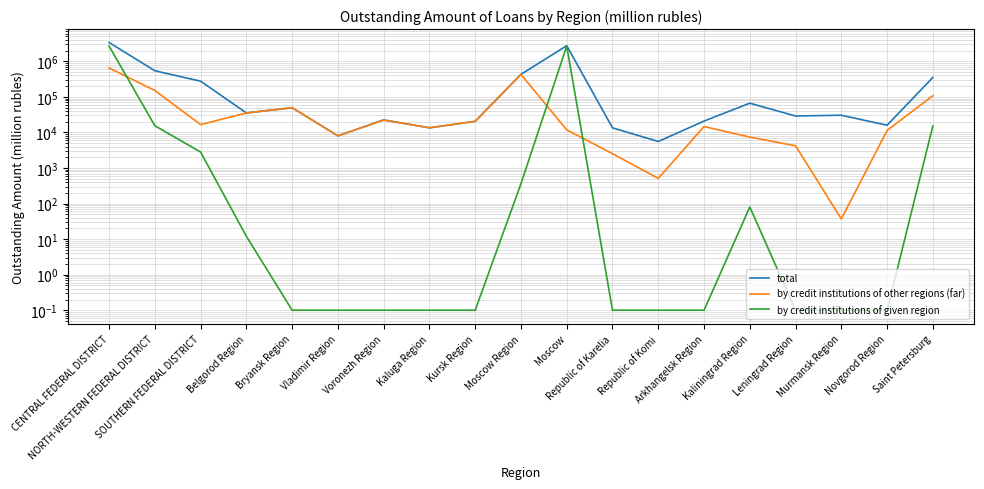

What is the highest value of the total series?

3387795.0